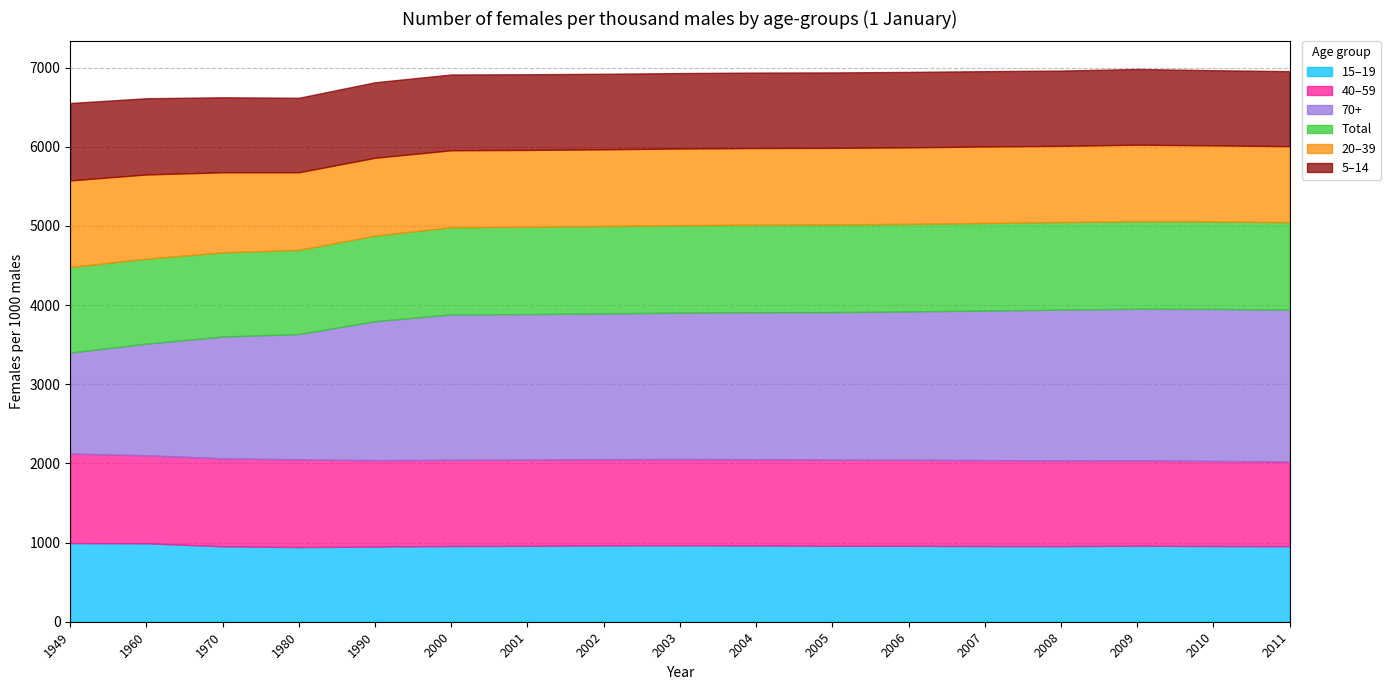

What are all the series names shown in the legend?

15–19, 40–59, 70+, Total, 20–39, 5–14